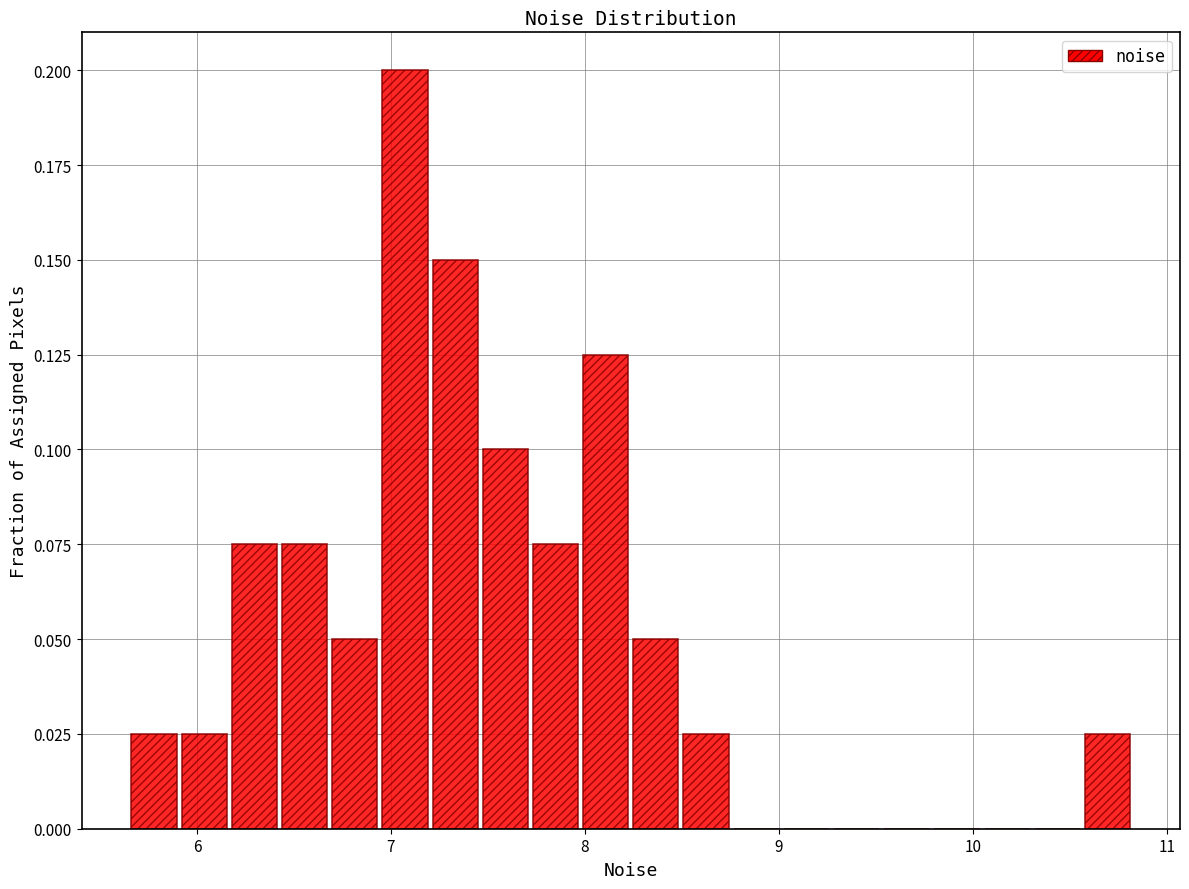

Around what value on the x-axis is the tallest bar? Give the approximate position of its centre, as read against the axis.

7.1